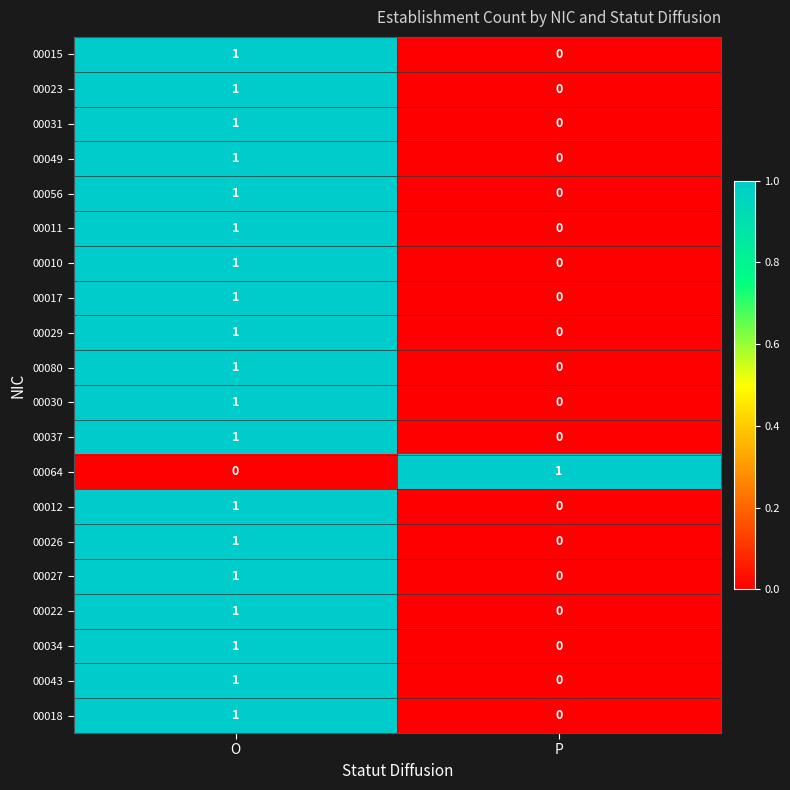

Which category has the lowest value in the 00031 series?

P